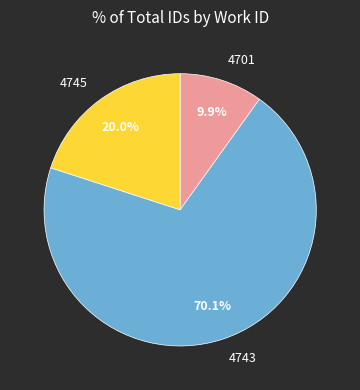

To the nearest percent, what percentage of the pie is 4745?

20%